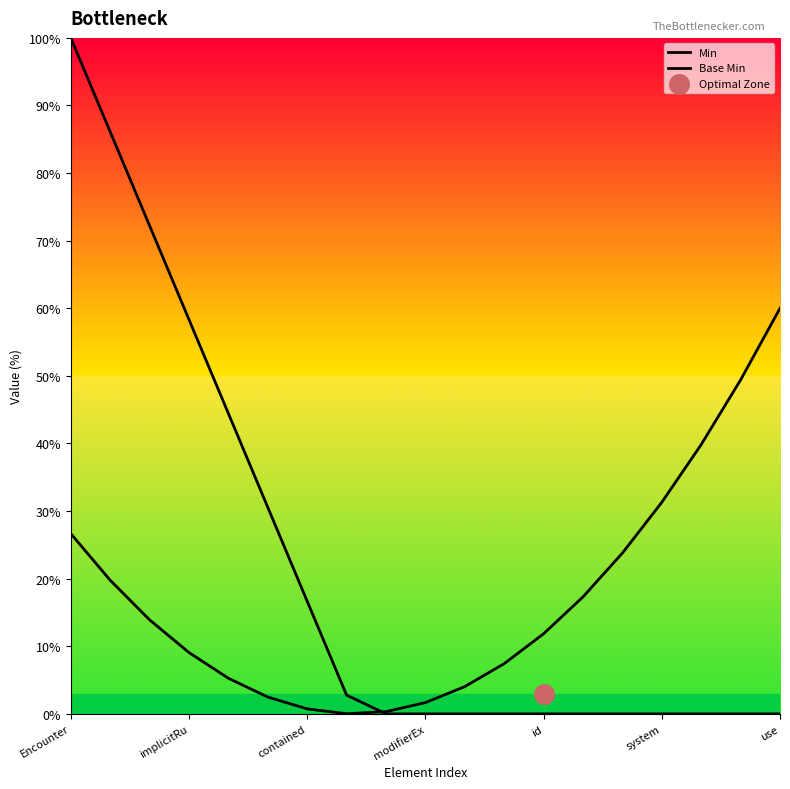

Which series reaches the maximum Y coordinate?

Min